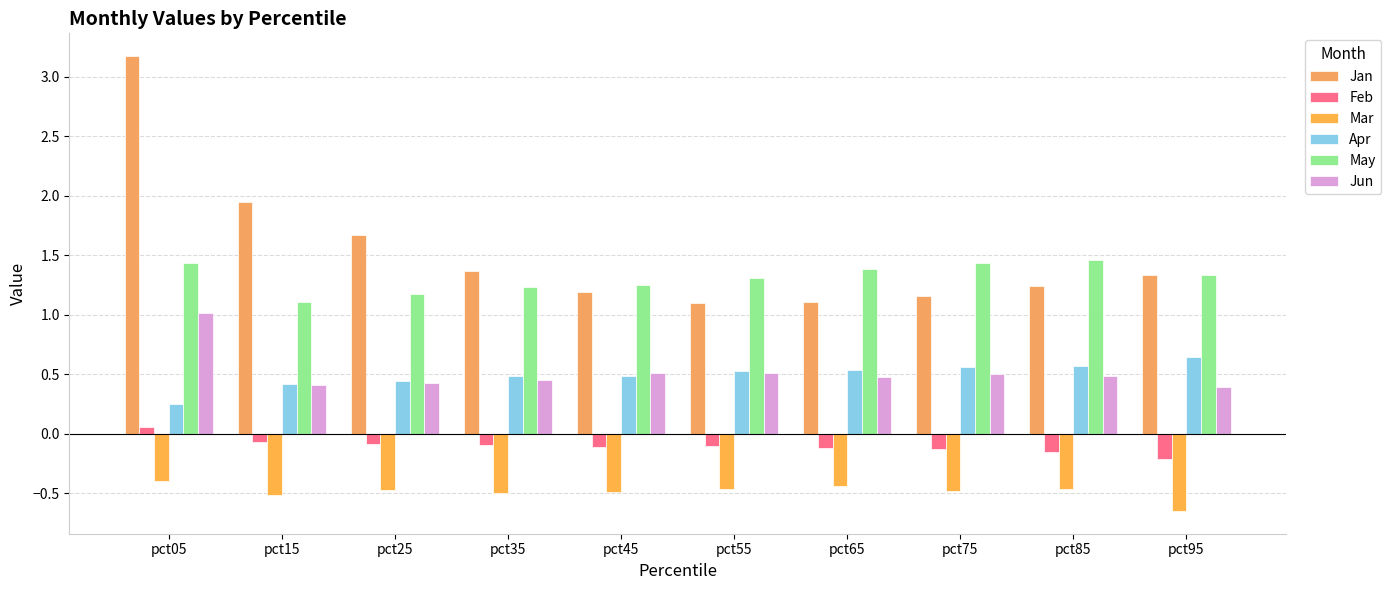

Which series has the largest range (max minus min)?

Jan